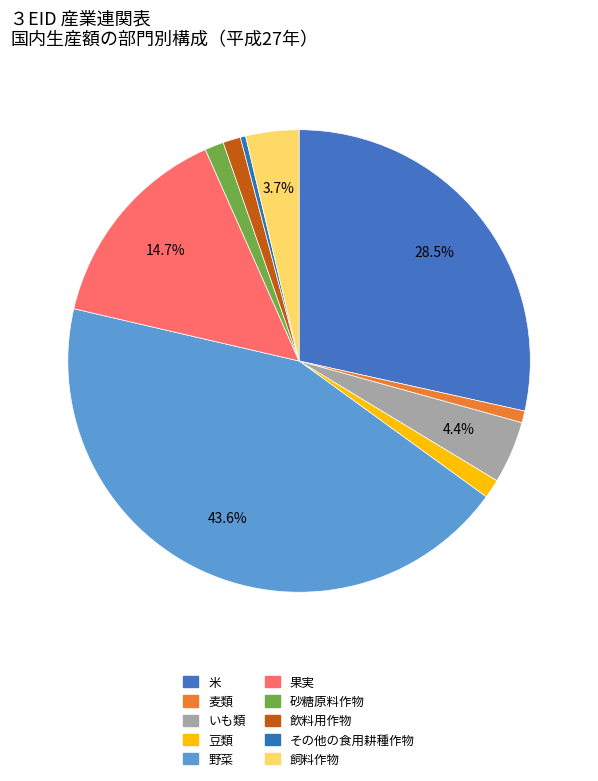

Count the number of slices in the pie.

10